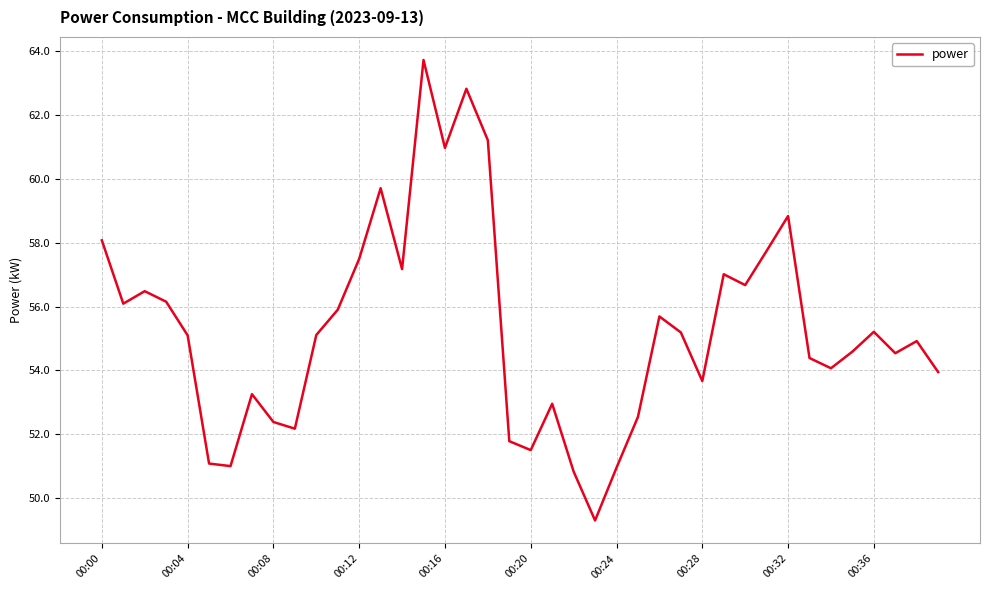

What is the difference between the second highest and minimum values?

13.5